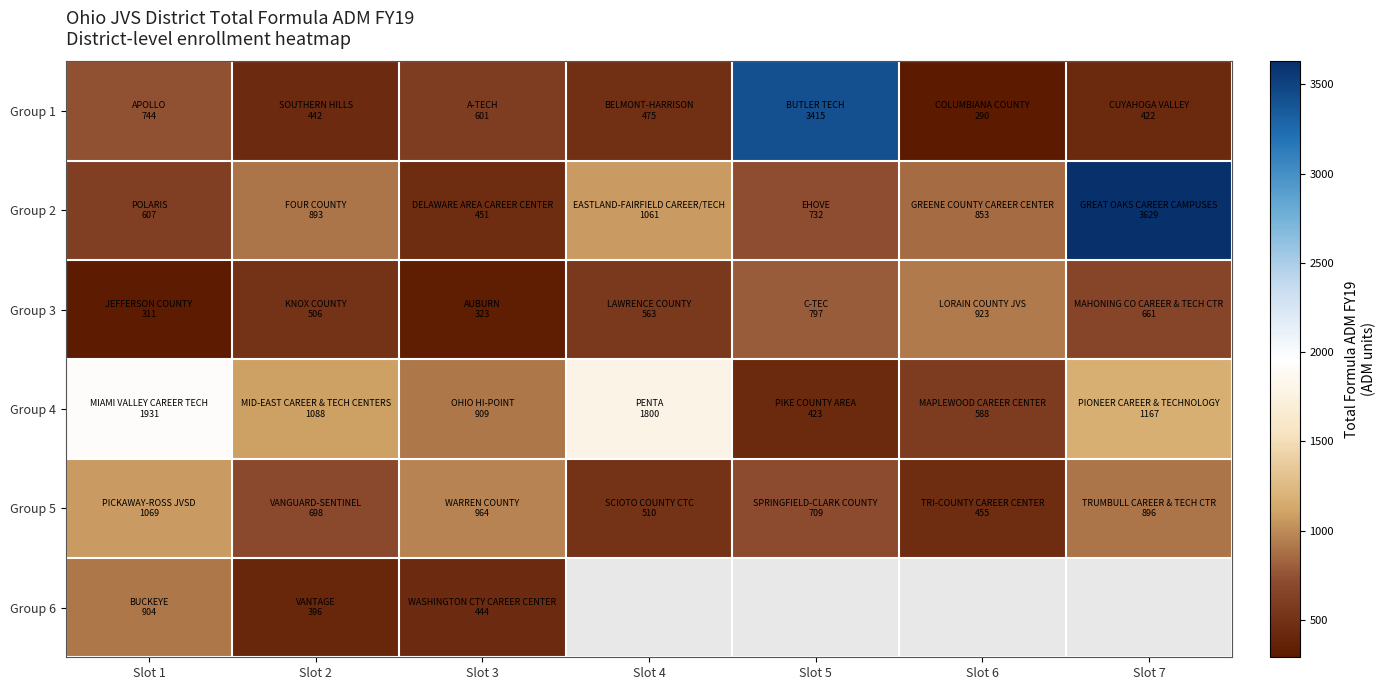

How many data points does each series have?

7